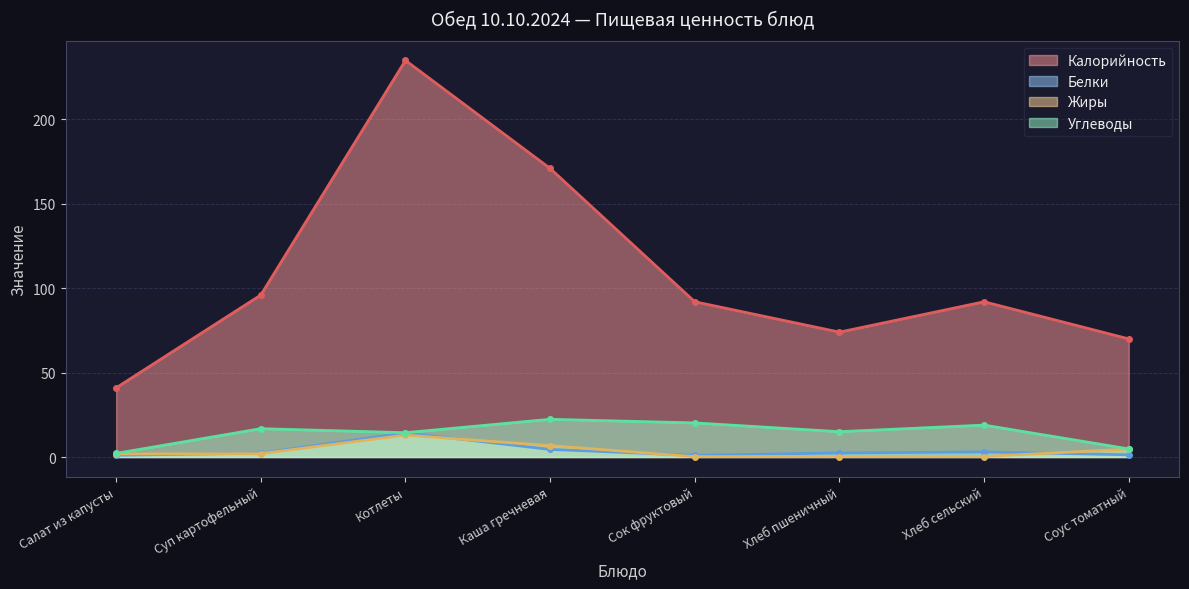

Is it true that Углеводы equals 12.2 at Сок фруктовый?

False